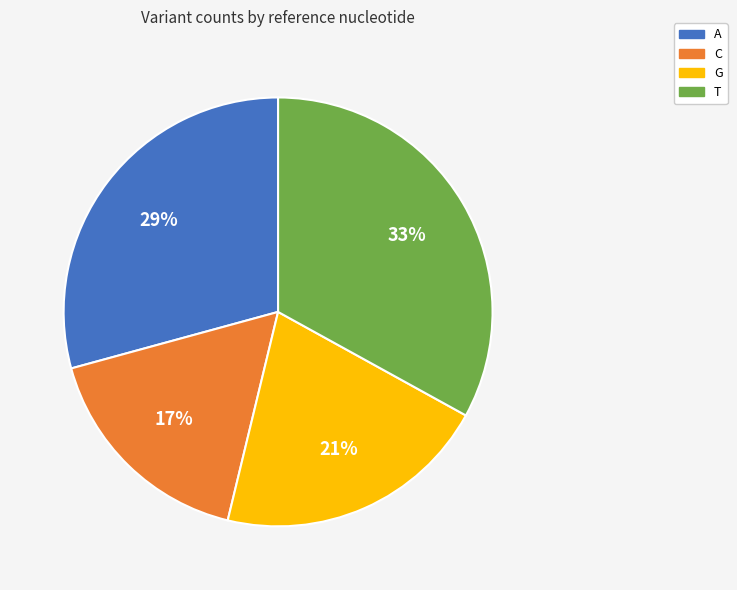

Is the sum of A and C greater than half?

No